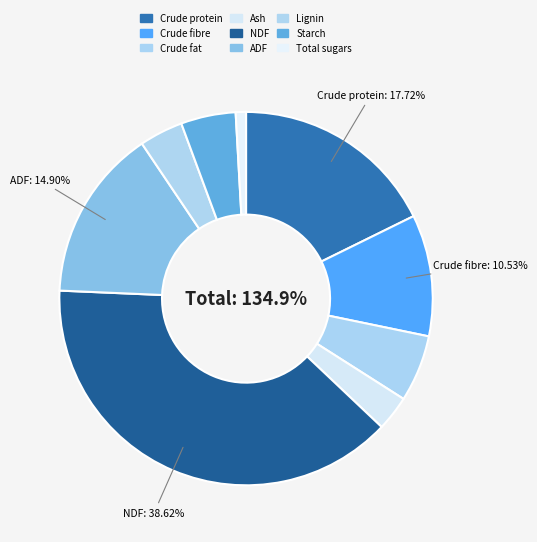

Does ADF account for over 50% of the chart?

No